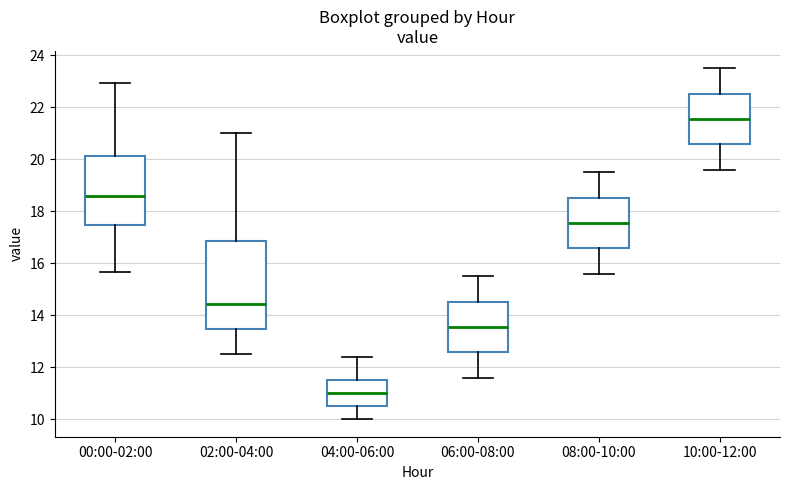

Reading left to right, read every box against the y-axis: the position of its median line, the range the box covers, and the ends of its whiskers. The values are not printed on the chart, so give them approximately, as read against the axis.

00:00-02:00: median 18.6, box 17.4 to 20.2, whiskers 15.6 to 23.0
02:00-04:00: median 14.4, box 13.4 to 16.8, whiskers 12.6 to 21.0
04:00-06:00: median 11.0, box 10.6 to 11.6, whiskers 10.0 to 12.4
06:00-08:00: median 13.6, box 12.6 to 14.6, whiskers 11.6 to 15.6
08:00-10:00: median 17.6, box 16.6 to 18.6, whiskers 15.6 to 19.6
10:00-12:00: median 21.6, box 20.6 to 22.6, whiskers 19.6 to 23.6